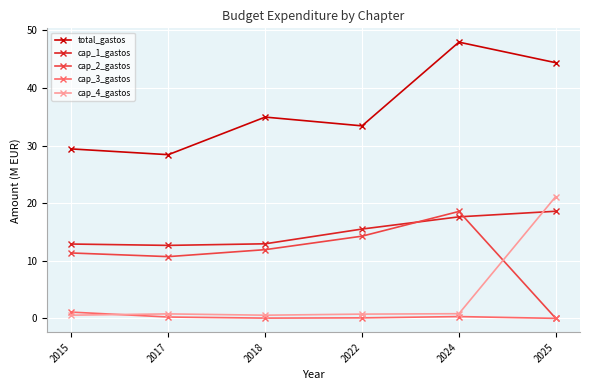

What are all the series names shown in the legend?

total_gastos, cap_1_gastos, cap_2_gastos, cap_3_gastos, cap_4_gastos